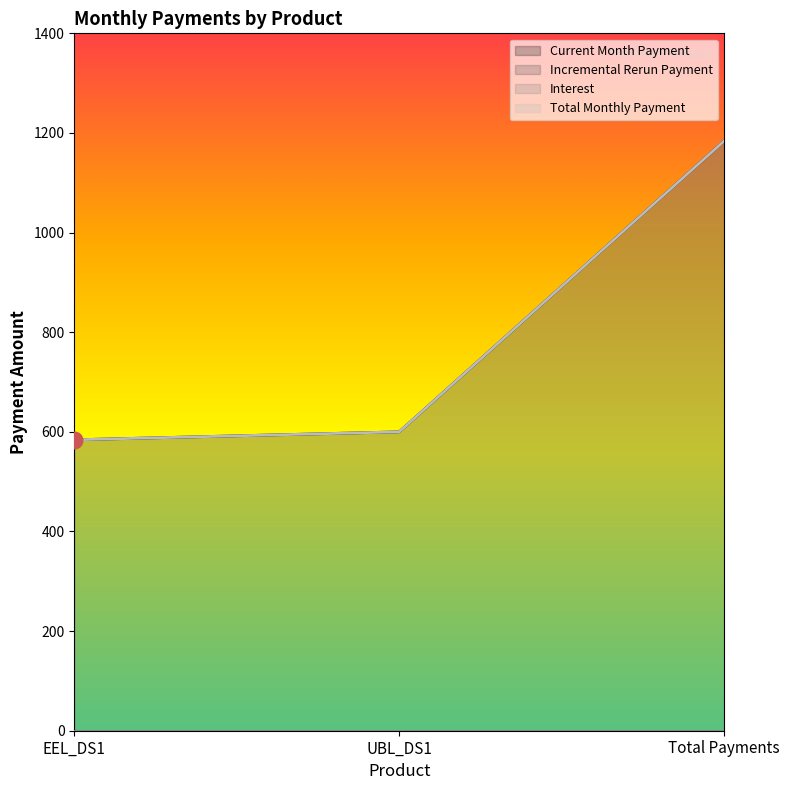

At how many categories does at least one series exceed 1084?

1